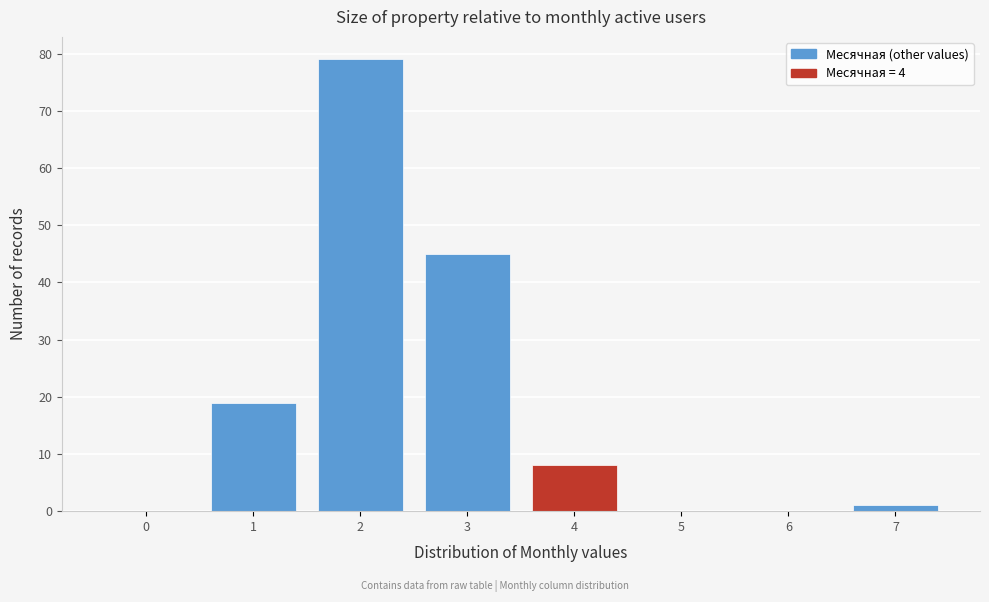

Reading left to right, what are all the values shown in this chart?

0=0	1=19	2=79	3=45	4=8	5=0	6=0	7=1